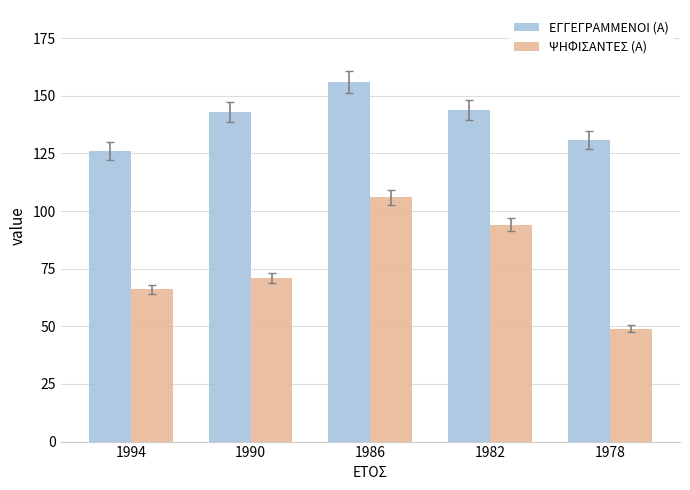

Which category has the highest value in the ΕΓΓΕΓΡΑΜΜΕΝΟΙ (Α) series?

1986